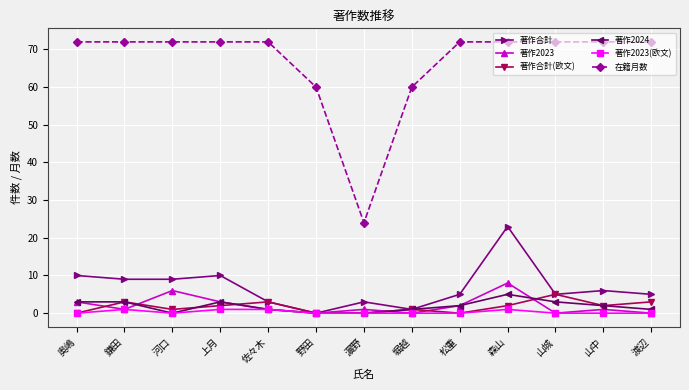

What is the average value of the 著作2023 series?

2